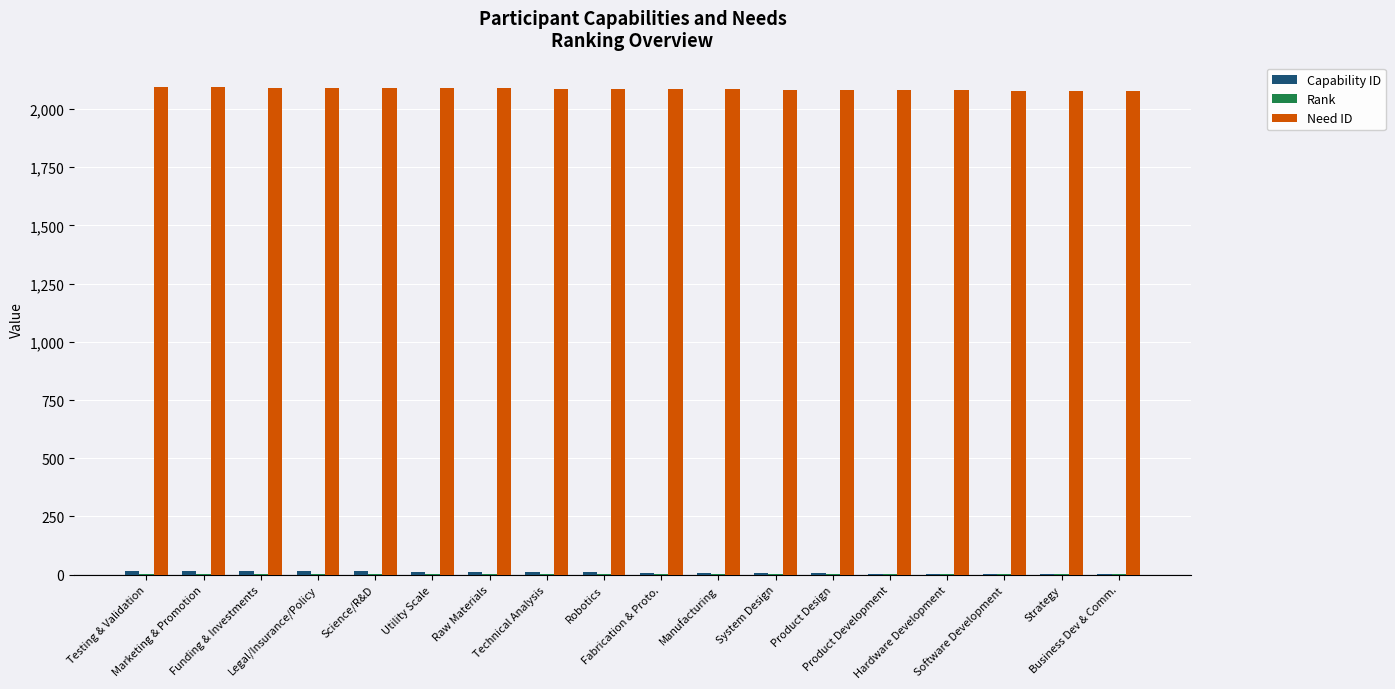

Which series has the largest total across all categories?

Need ID